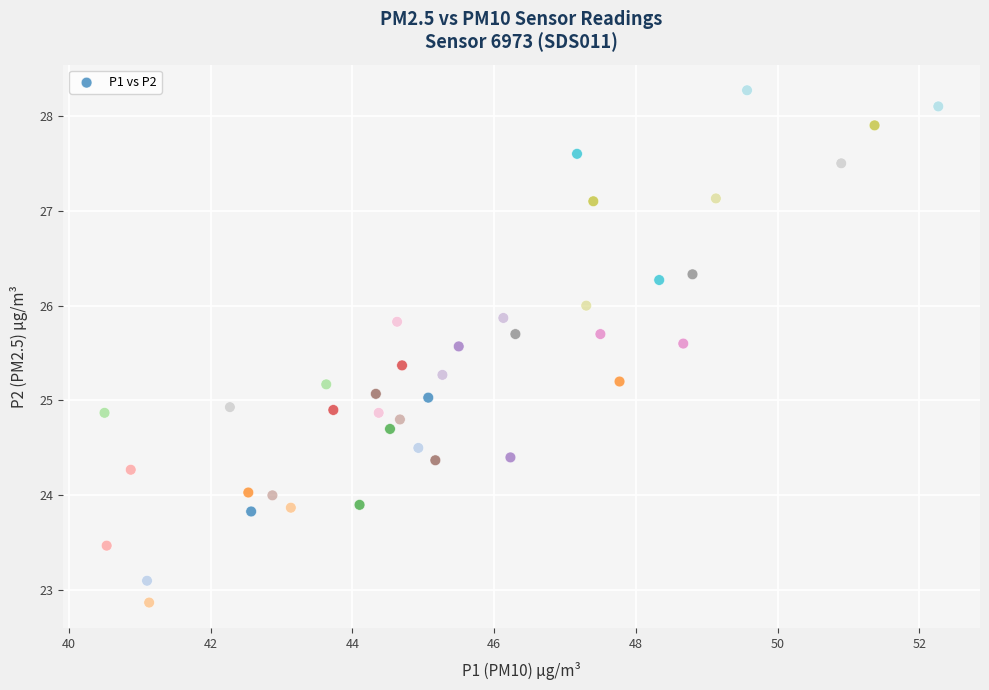

What is the range of Y values (max minus min)?

5.4